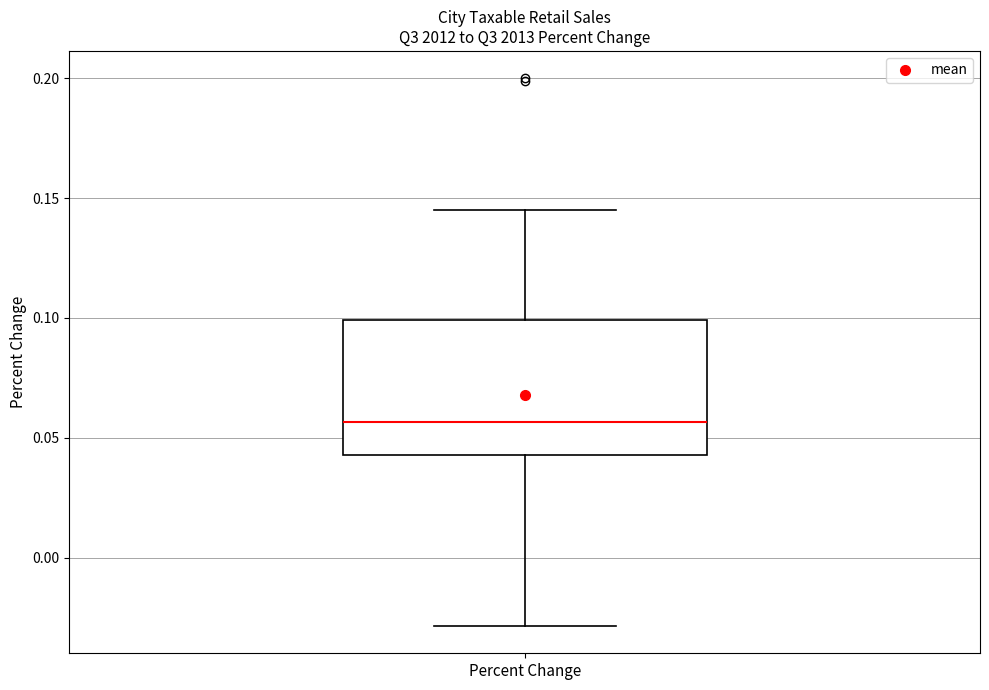

Transcribe this box plot: give where the median line is, the range the box spans, and where the two whiskers end, as read against the y-axis. The values are not printed on the chart, so give them approximately, as read against the axis.

median 0.055, box 0.045 to 0.100, whiskers -0.030 to 0.145